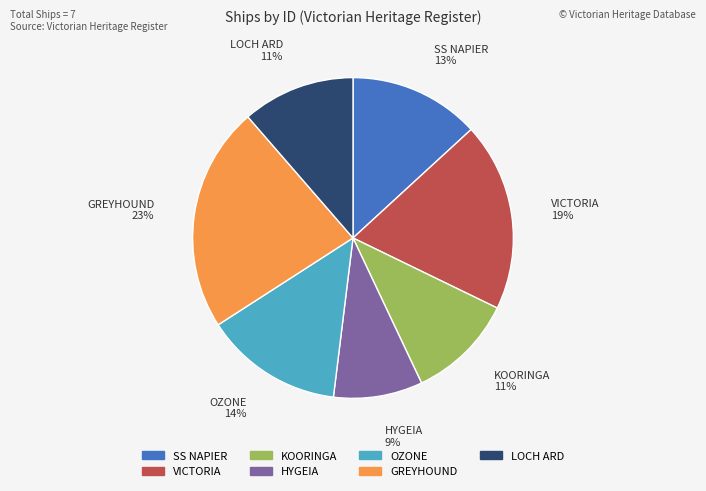

What is the ratio of the value at KOORINGA to the value at GREYHOUND?

0.5